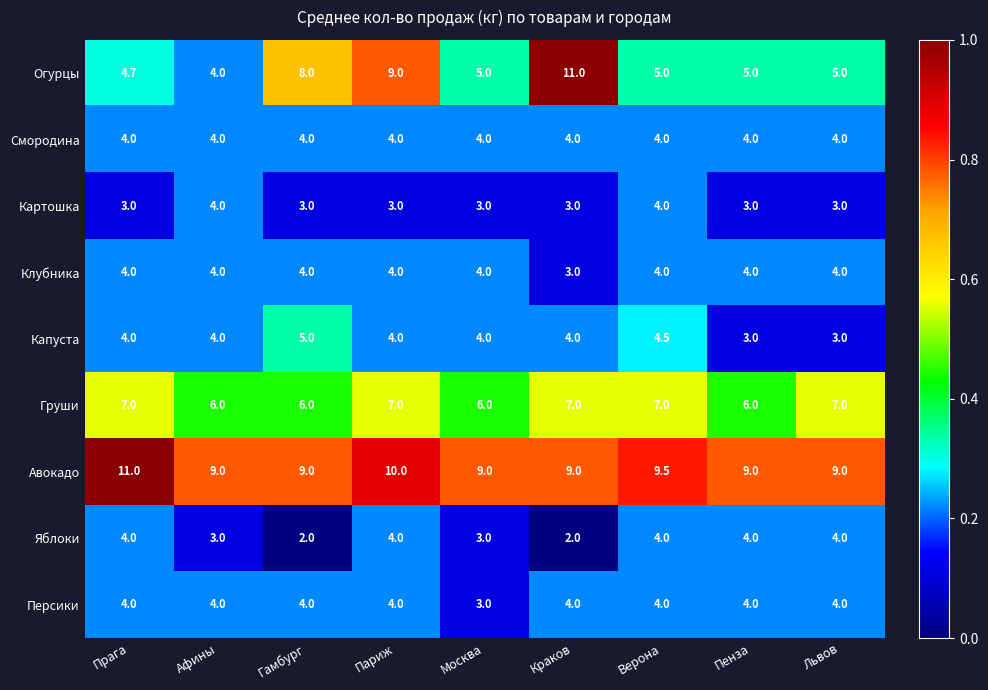

How many Груши values are between 6 and 7?

9